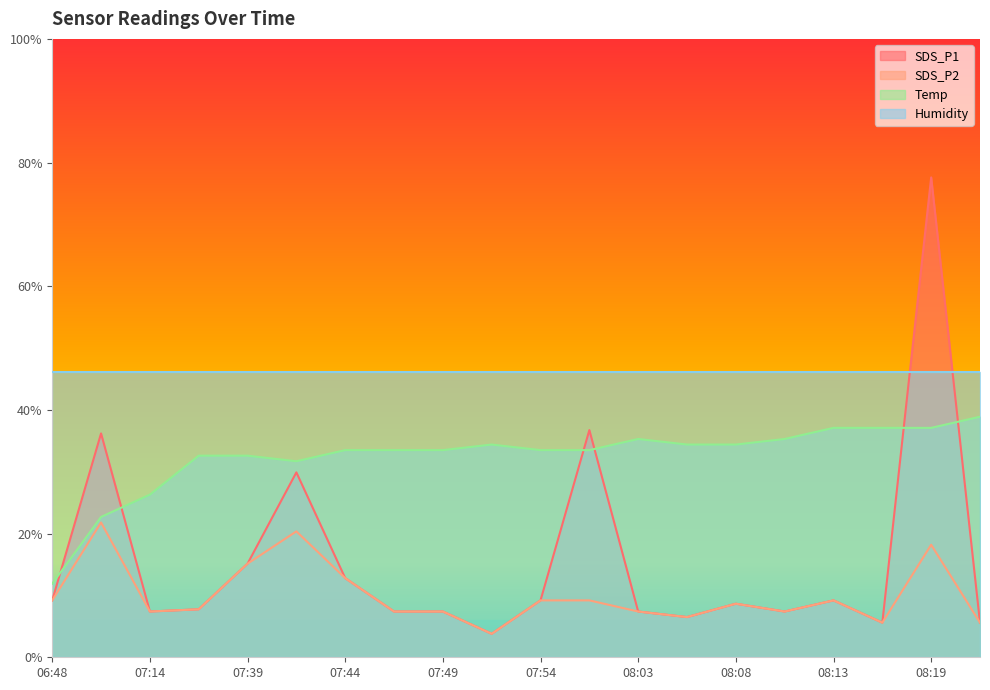

At how many categories does at least one series exceed 0?

20